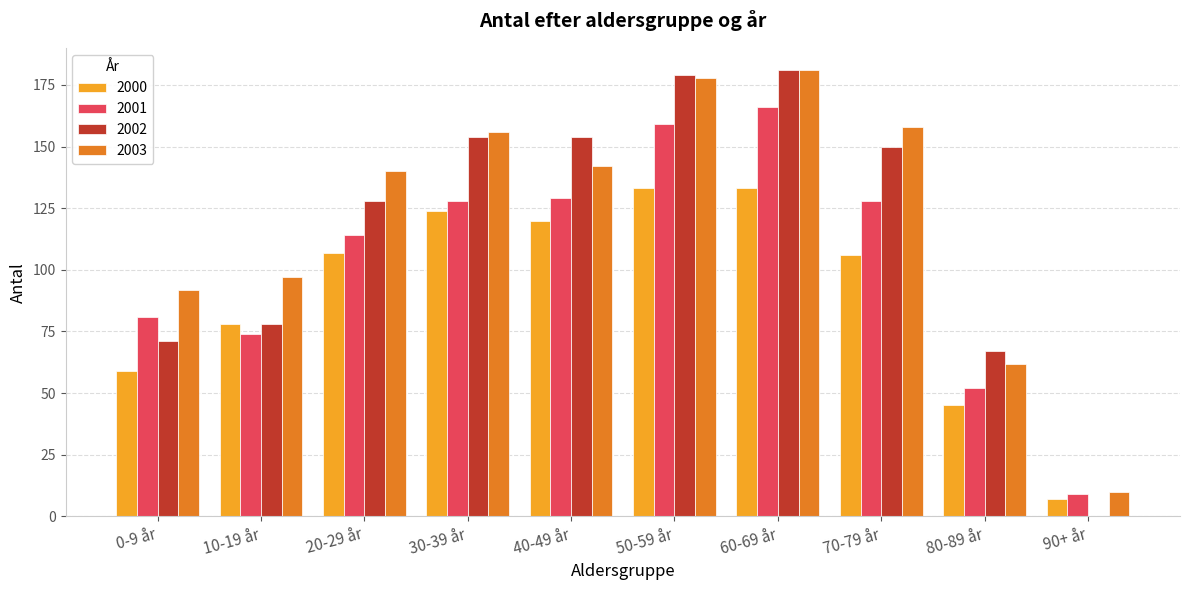

The value of 2001 at 30-39 år is 128. True or false?

True